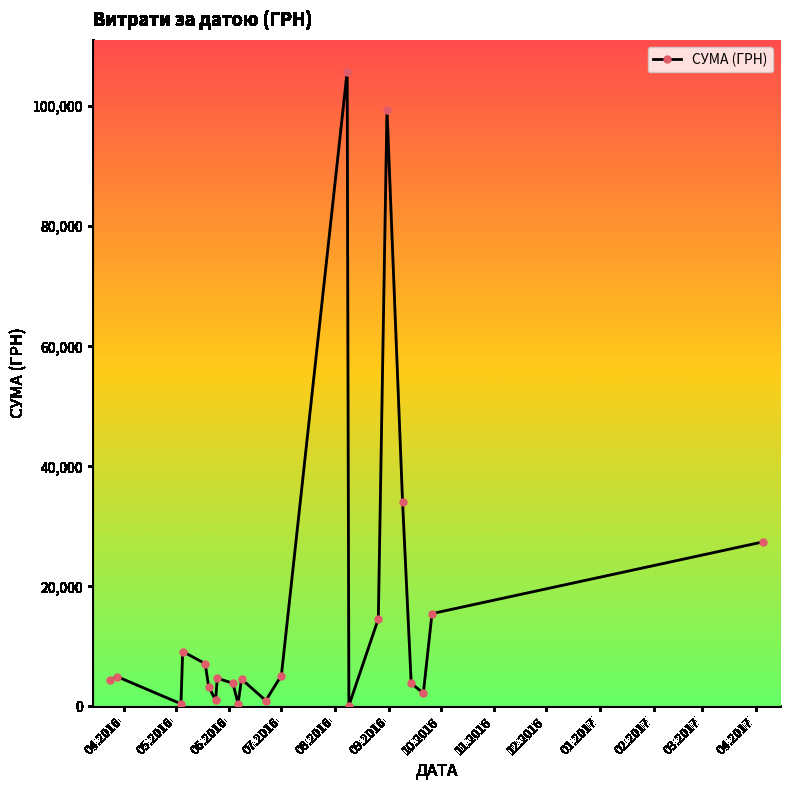

What is the maximum value shown in the chart?

105775.5